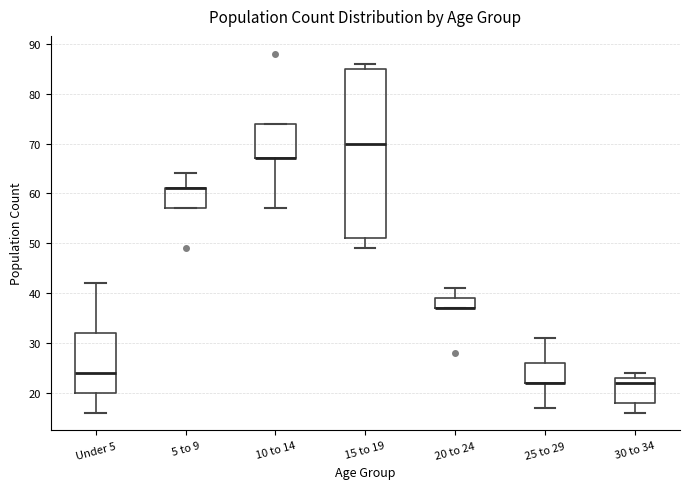

Reading left to right, transcribe this box plot: for each box, give where its median line is, the range the box spans, and where its two whiskers end, as read against the y-axis. The values are not printed on the chart, so give them approximately, as read against the axis.

Under 5: median 24, box 20 to 32, whiskers 16 to 42
5 to 9: median 61 (drawn on the box's upper edge), box 57 to 61, whiskers 57 to 64
10 to 14: median 67 (drawn on the box's lower edge), box 67 to 74, whiskers 57 to 74
15 to 19: median 70, box 51 to 85, whiskers 49 to 86
20 to 24: median 37 (drawn on the box's lower edge), box 37 to 39, whiskers 37 to 41
25 to 29: median 22 (drawn on the box's lower edge), box 22 to 26, whiskers 17 to 31
30 to 34: median 22, box 18 to 23, whiskers 16 to 24